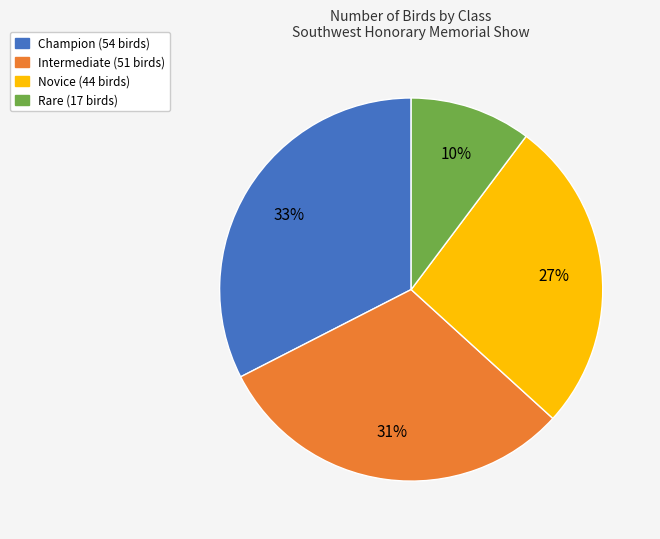

How many segments does this pie chart have?

4